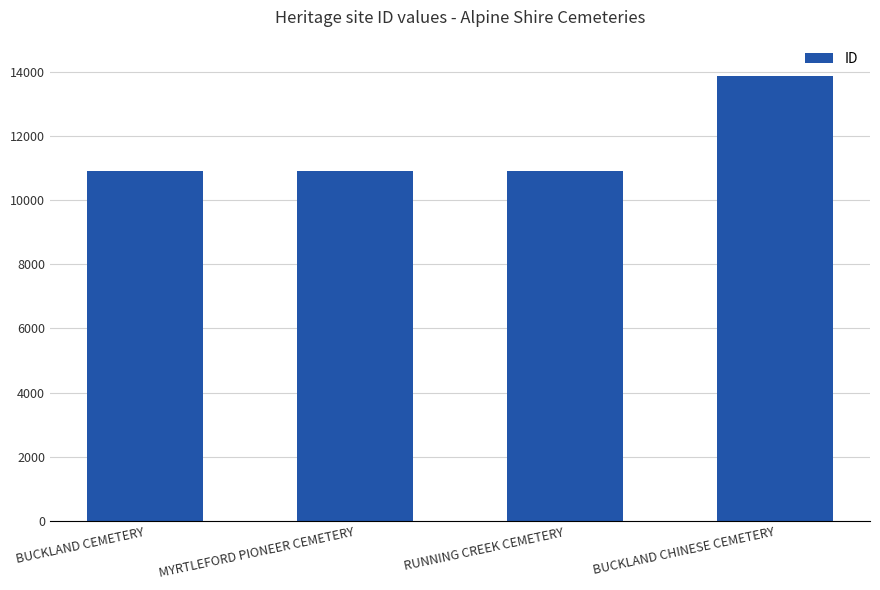

Are the bars horizontal?

No